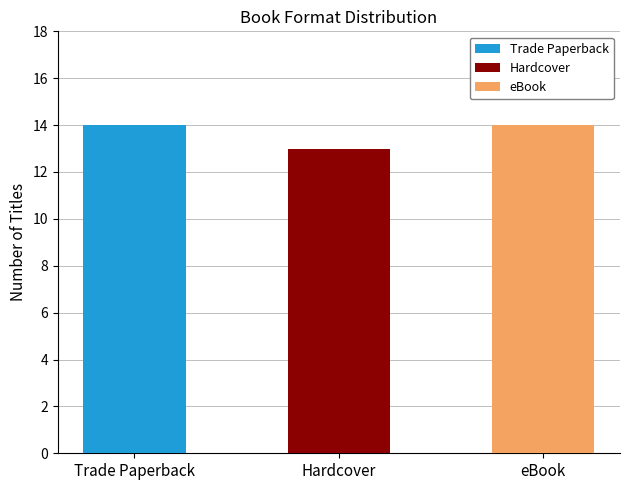

What is the label of the 2nd bar from the left?

Hardcover